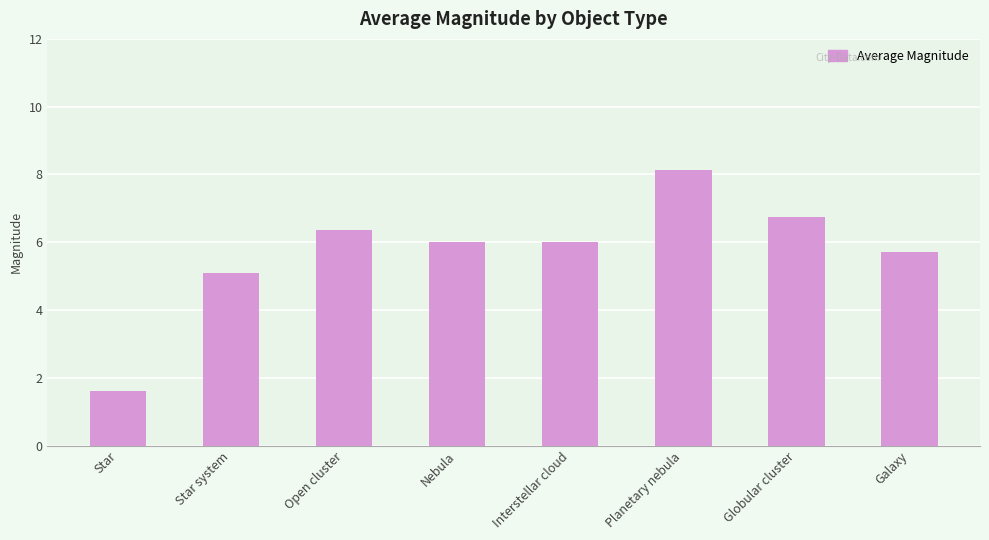

Is it true that the value at Planetary nebula is 1.7?

False